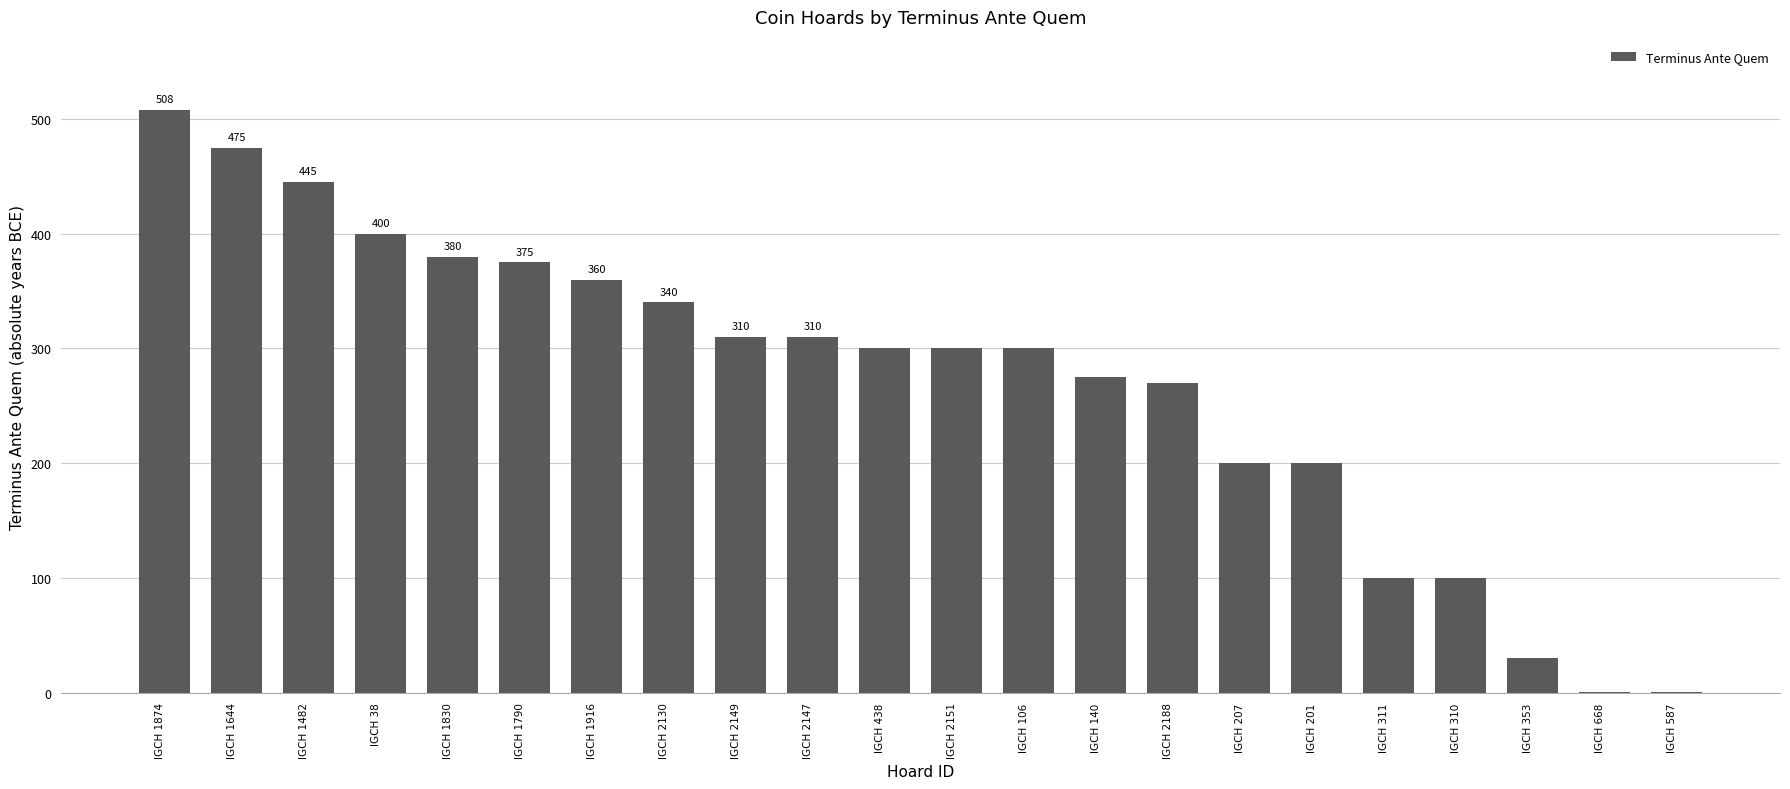

What is the difference between the values at IGCH 207 and IGCH 2130?

140